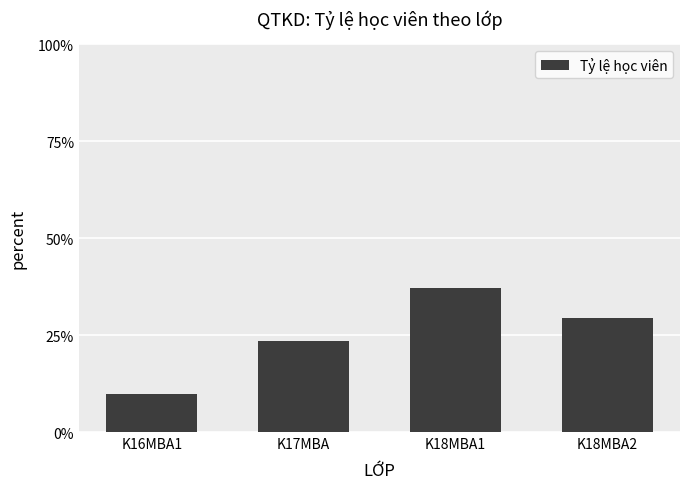

Where does the data first go above 29?

K18MBA1